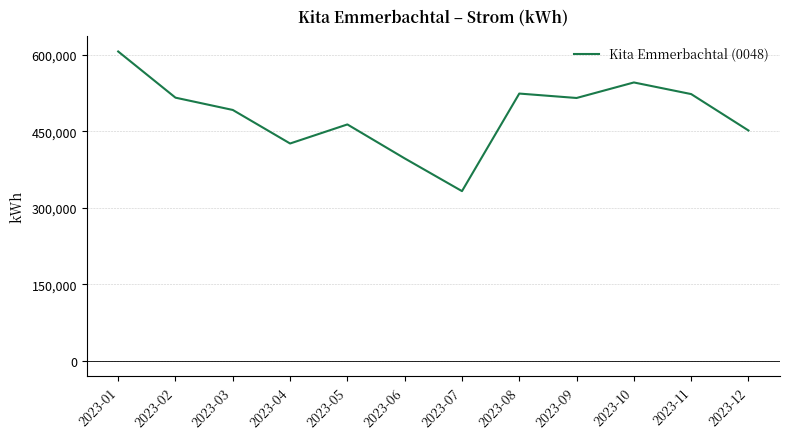

What is the change in value from 2023-06 to 2023-07?

-64168